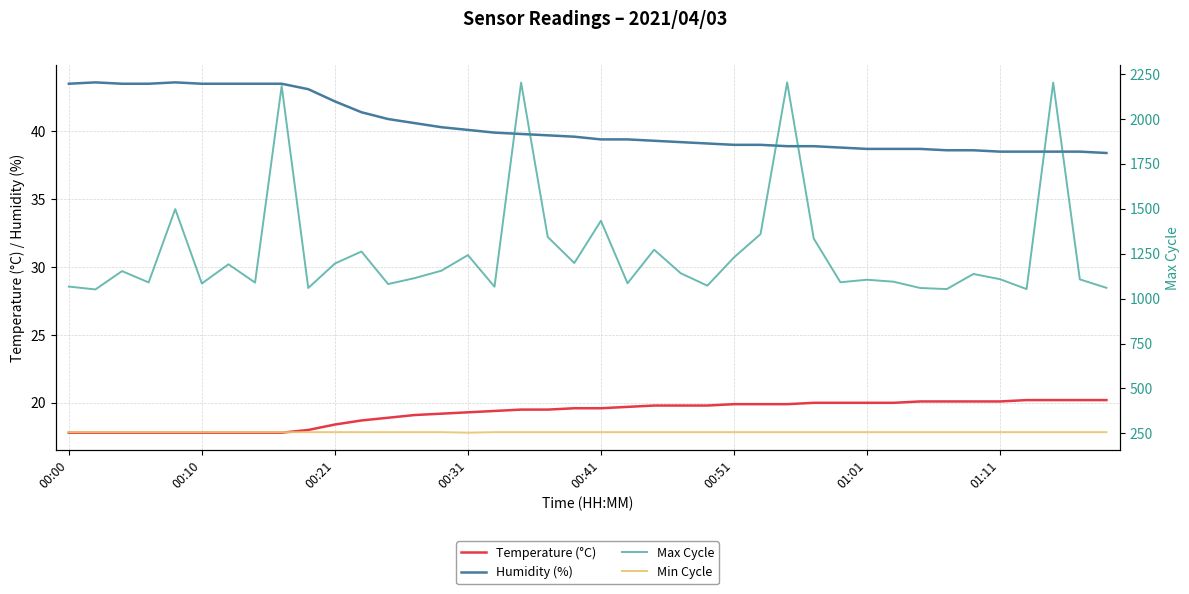

What is the minimum value for Max Cycle?

1051.0